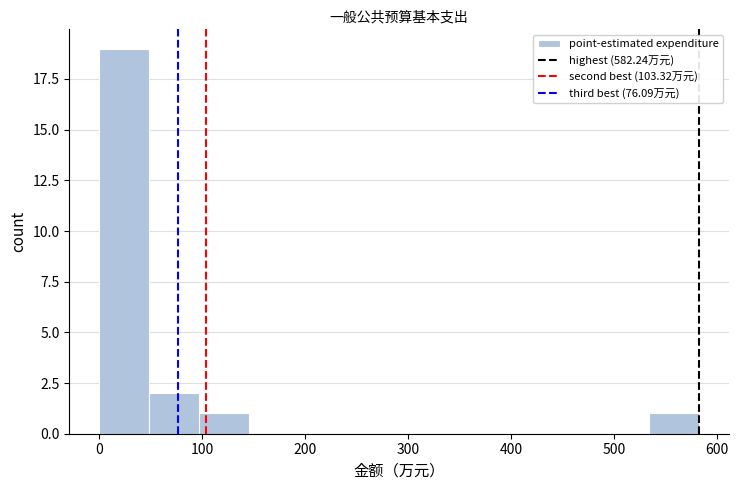

How tall is the bar that spans 100 to 150 on the x-axis? Neither the bar edges nor the heights are printed on the chart, so give them approximately, as read against the axes.

1